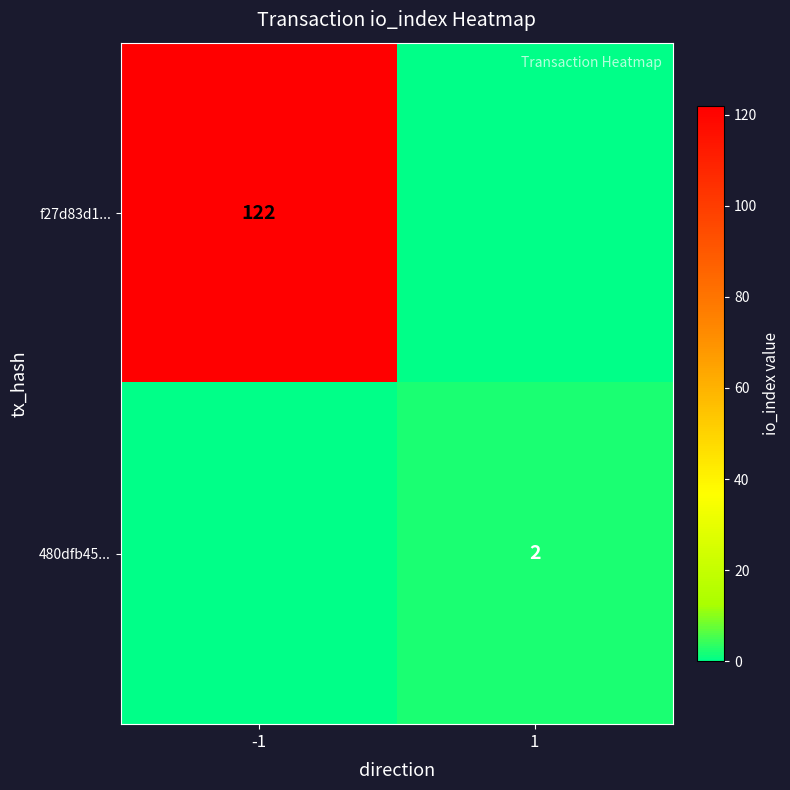

True or false: 480dfb45... has a value of 3 at 1.

False